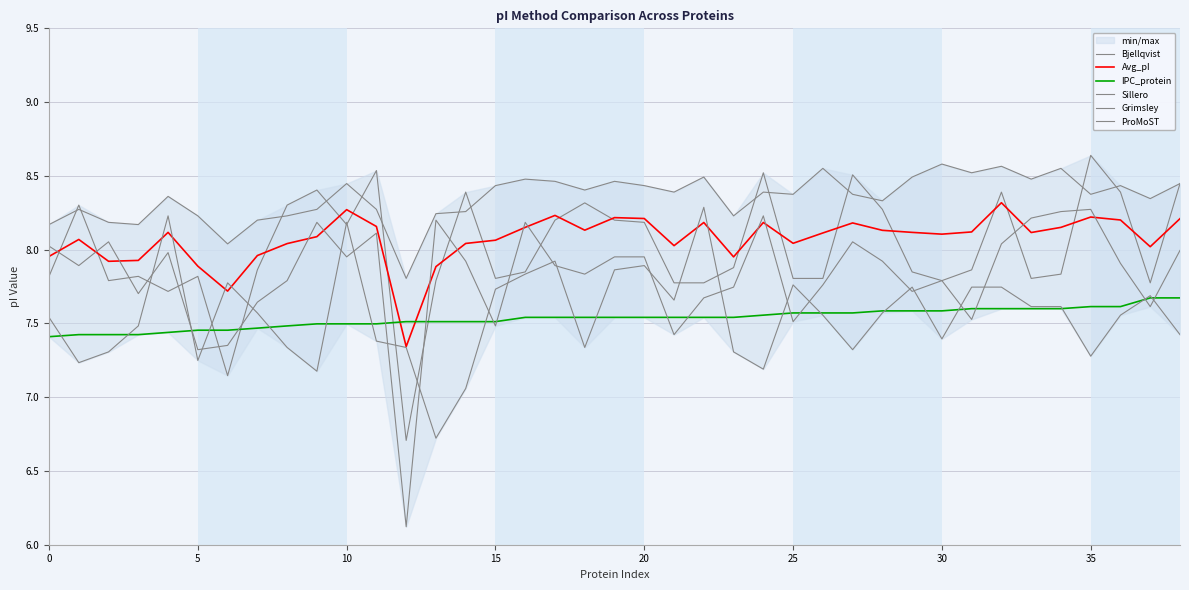

At which category is the sum across all series the highest?

32